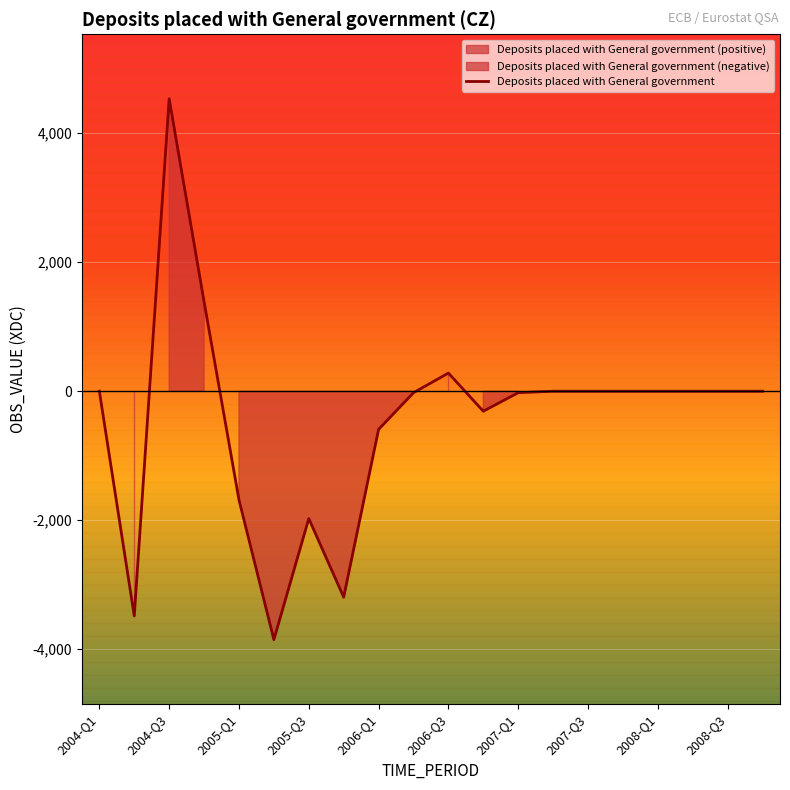

How many data points are less than 0?

9